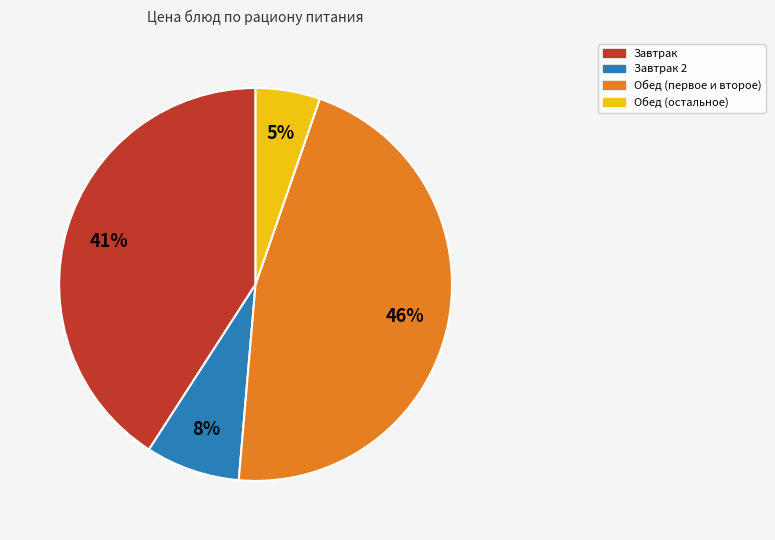

Which slice is the largest?

Обед (первое и второе)